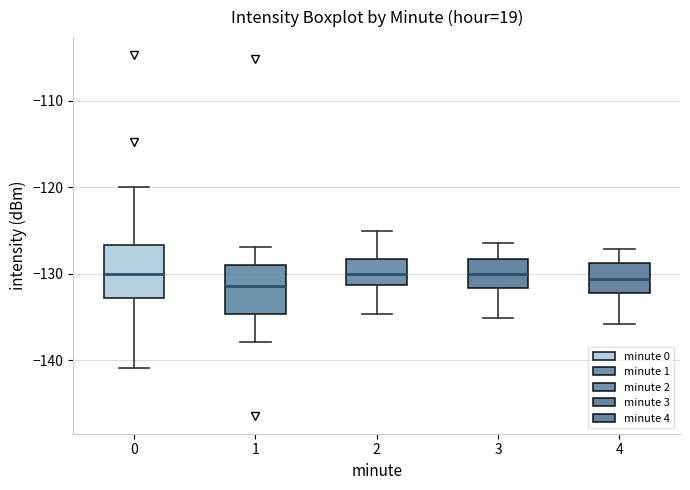

Reading left to right, transcribe this box plot: for each box, give where its median line is, the range the box spans, and where its two whiskers end, as read against the y-axis. The values are not printed on the chart, so give them approximately, as read against the axis.

0: median -130, box -133 to -127, whiskers -141 to -120
1: median -131, box -135 to -129, whiskers -138 to -127
2: median -130, box -131 to -128, whiskers -135 to -125
3: median -130, box -132 to -128, whiskers -135 to -126
4: median -131, box -132 to -129, whiskers -136 to -127